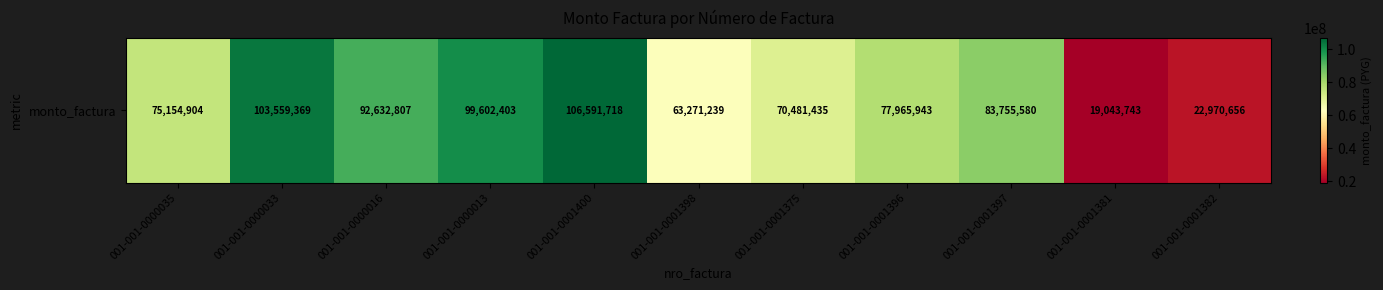

Which has a higher value, 001-001-0001398 or 001-001-0000035?

001-001-0000035